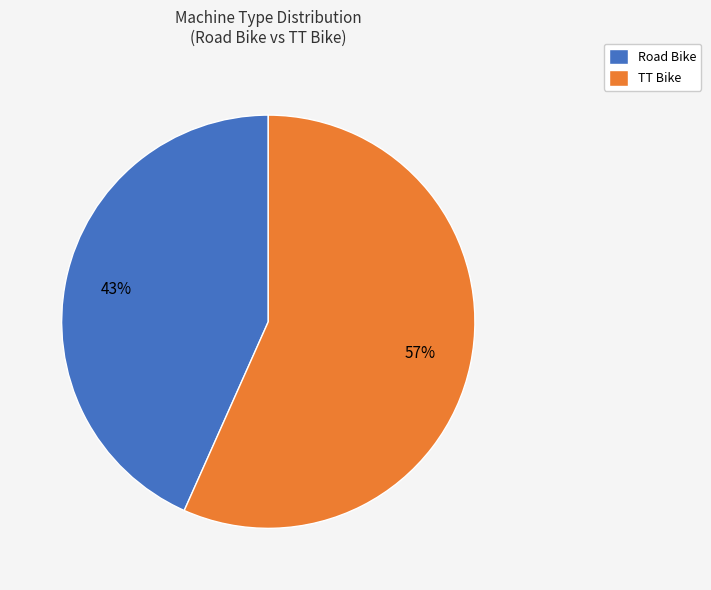

What is the ratio of the value at TT Bike to the value at Road Bike?

1.3